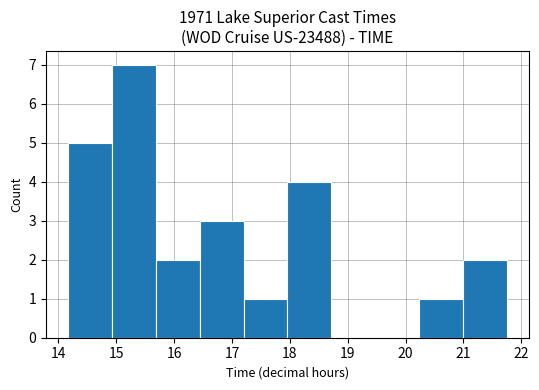

Which range on the x-axis has the tallest bar?

14.9 to 15.7